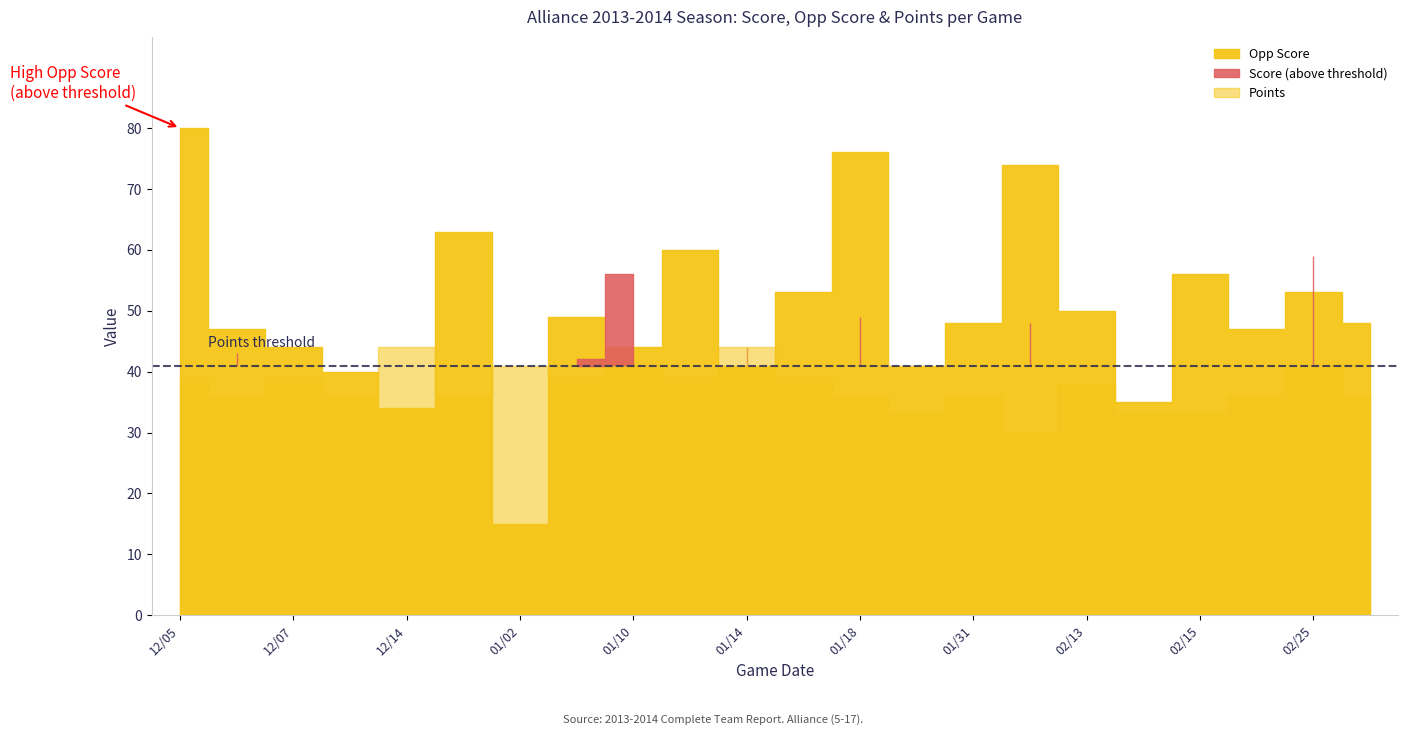

In Points, how many points are higher than both neighbors (excluding endpoints)?

8